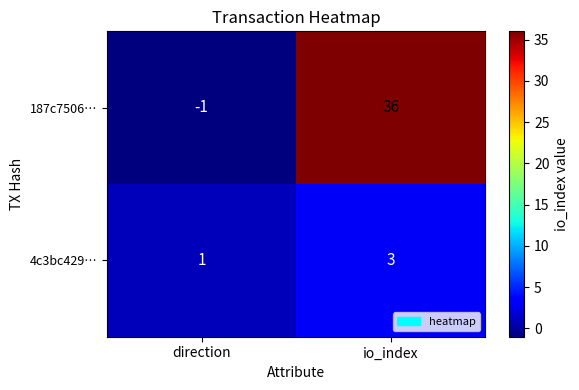

At which category does the chart reach its minimum across all series?

direction